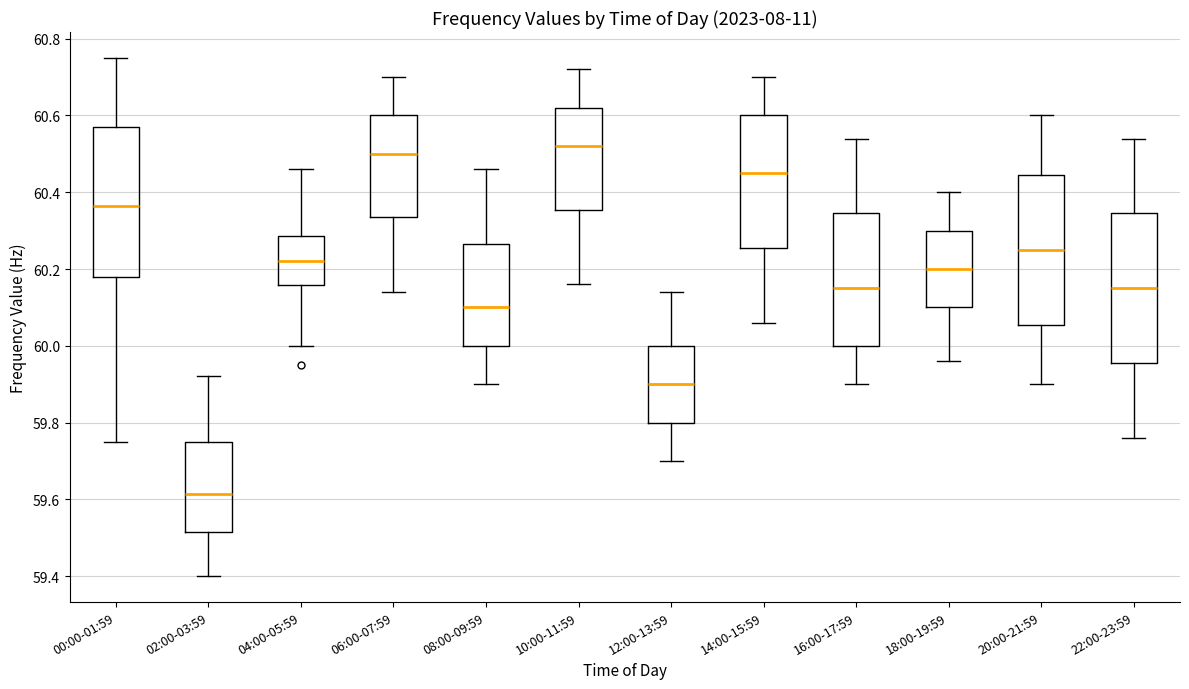

Reading left to right, transcribe this box plot: for each box, give where its median line is, the range the box spans, and where its two whiskers end, as read against the y-axis. The values are not printed on the chart, so give them approximately, as read against the axis.

00:00-01:59: median 60.36, box 60.18 to 60.58, whiskers 59.76 to 60.76
02:00-03:59: median 59.62, box 59.52 to 59.76, whiskers 59.40 to 59.92
04:00-05:59: median 60.22, box 60.16 to 60.28, whiskers 60.00 to 60.46
06:00-07:59: median 60.50, box 60.34 to 60.60, whiskers 60.14 to 60.70
08:00-09:59: median 60.10, box 60.00 to 60.26, whiskers 59.90 to 60.46
10:00-11:59: median 60.52, box 60.36 to 60.62, whiskers 60.16 to 60.72
12:00-13:59: median 59.90, box 59.80 to 60.00, whiskers 59.70 to 60.14
14:00-15:59: median 60.46, box 60.26 to 60.60, whiskers 60.06 to 60.70
16:00-17:59: median 60.16, box 60.00 to 60.34, whiskers 59.90 to 60.54
18:00-19:59: median 60.20, box 60.10 to 60.30, whiskers 59.96 to 60.40
20:00-21:59: median 60.26, box 60.06 to 60.44, whiskers 59.90 to 60.60
22:00-23:59: median 60.16, box 59.96 to 60.34, whiskers 59.76 to 60.54